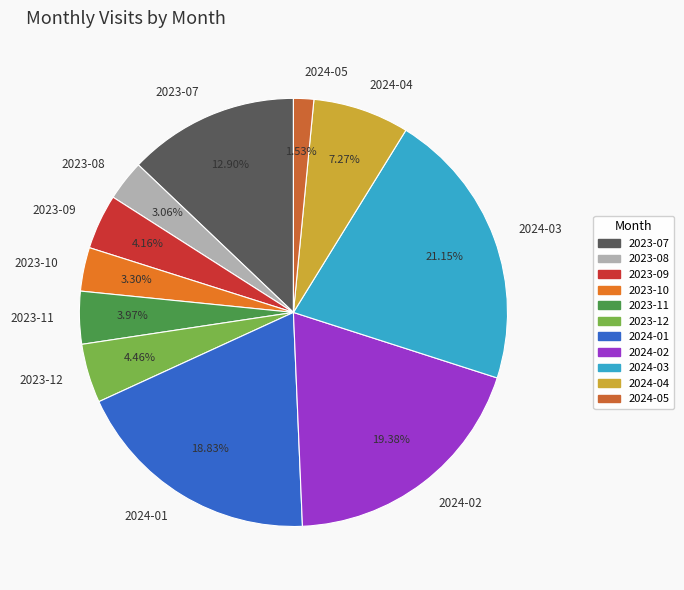

Between 2024-05 and 2024-02, which is larger?

2024-02